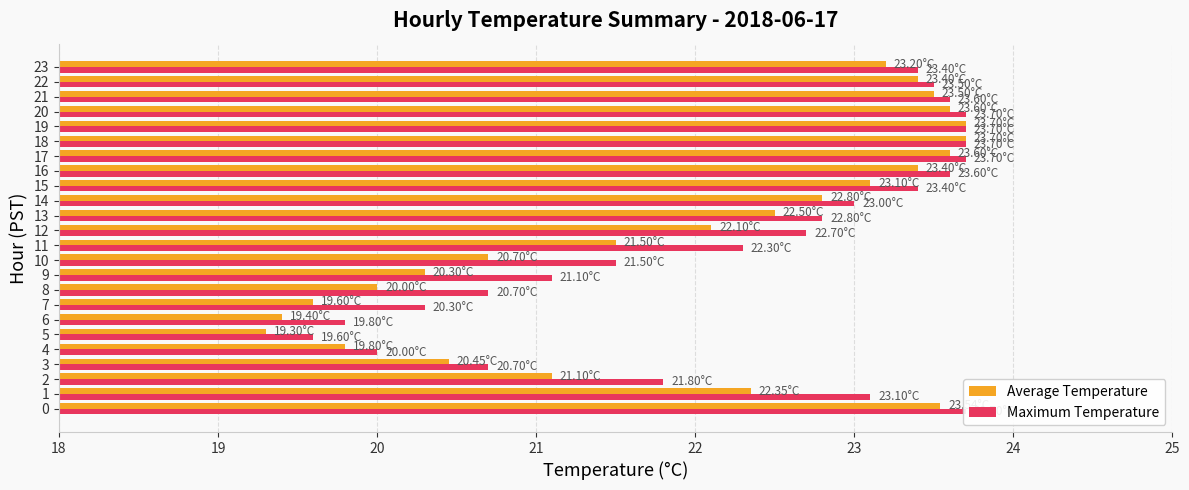

How many bars are there in total?

48